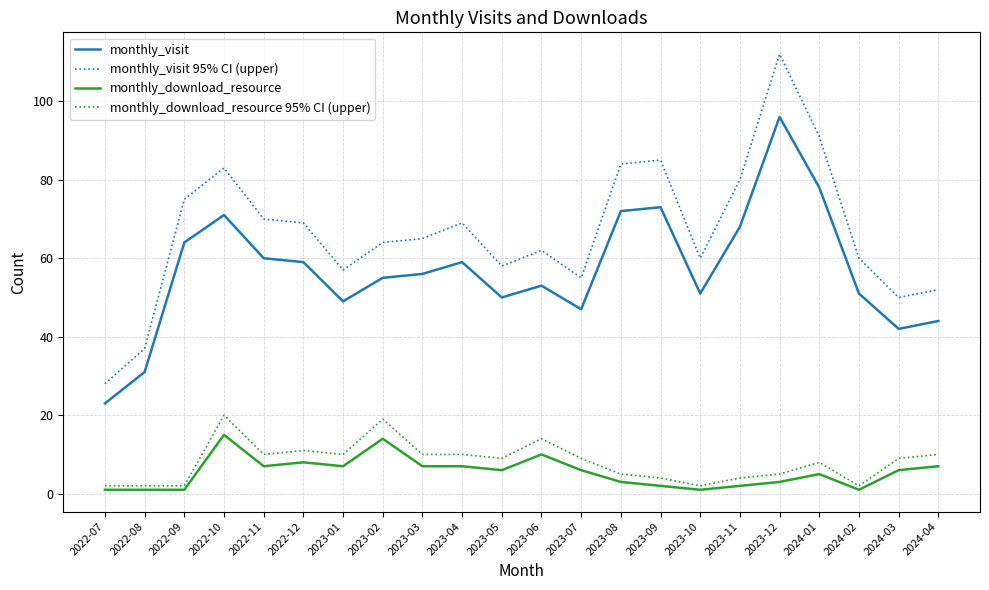

What position from the right is 2022-10?

19